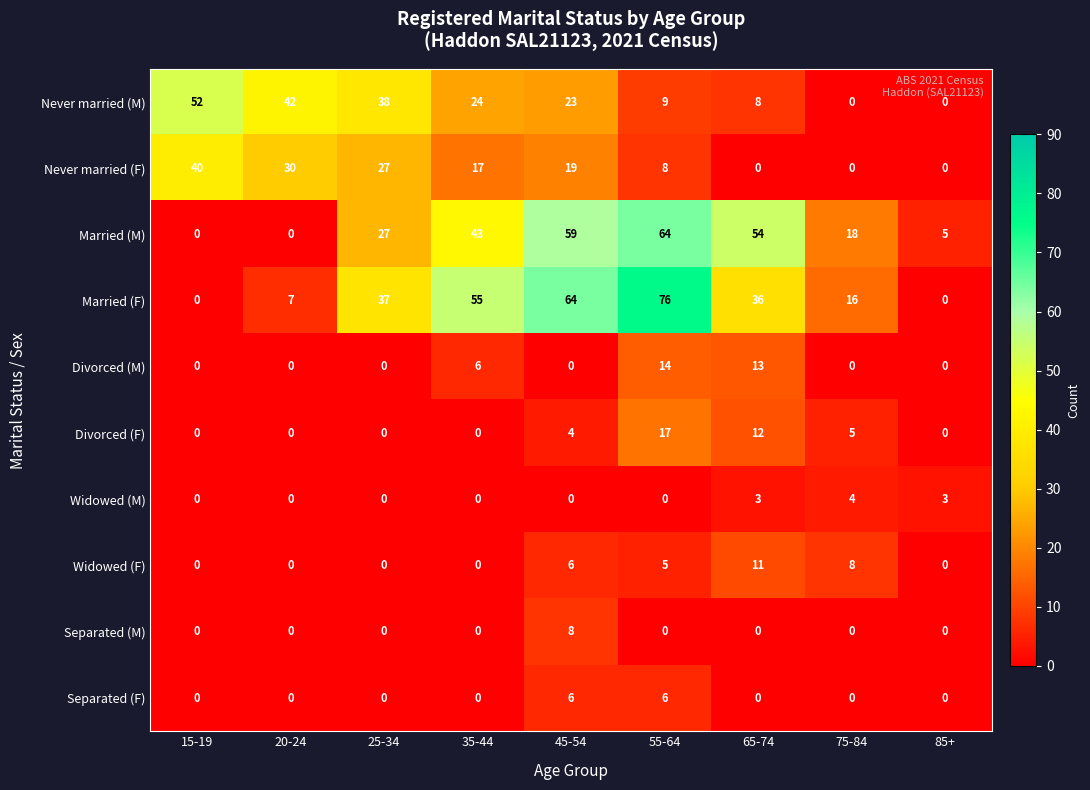

Rank the series by their maximum value, from highest to lowest.

Married (F), Married (M), Never married (M), Never married (F), Divorced (F), Divorced (M), Widowed (F), Separated (M), Separated (F), Widowed (M)